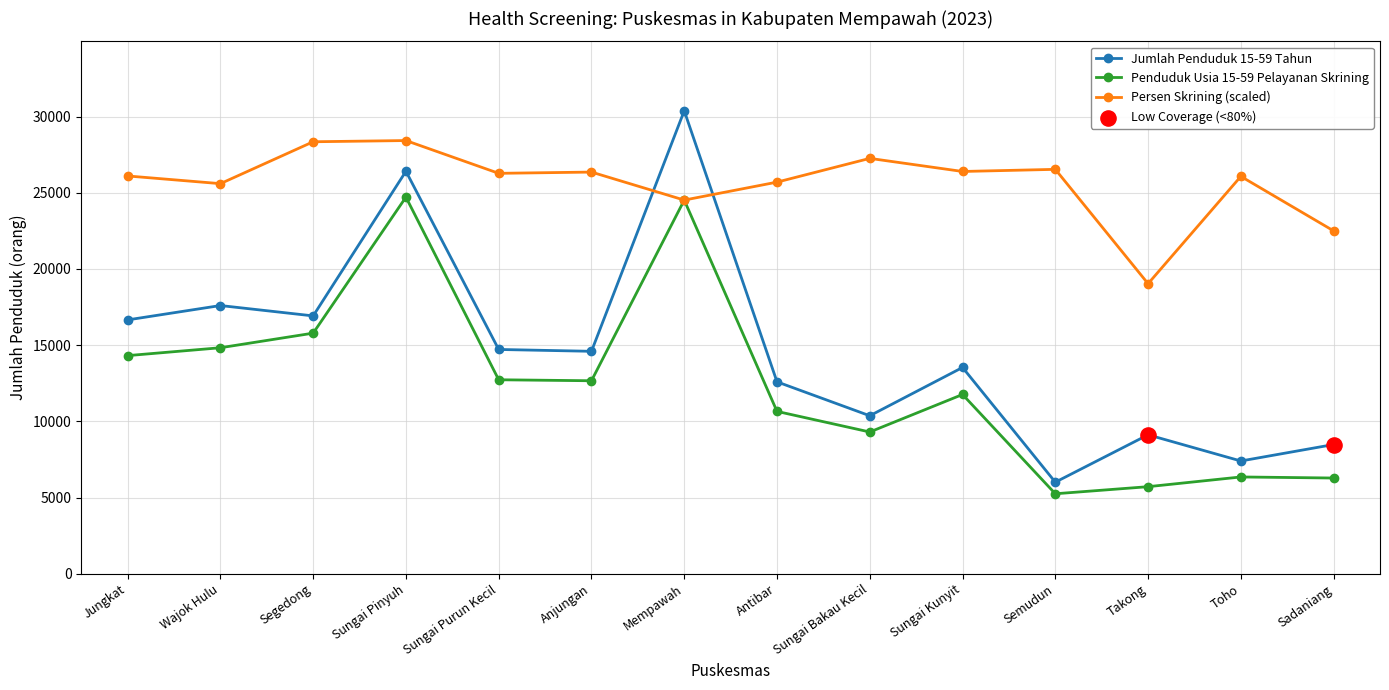

True or false: Penduduk Usia 15-59 Pelayanan Skrining has more than 1 interior local peaks.

True